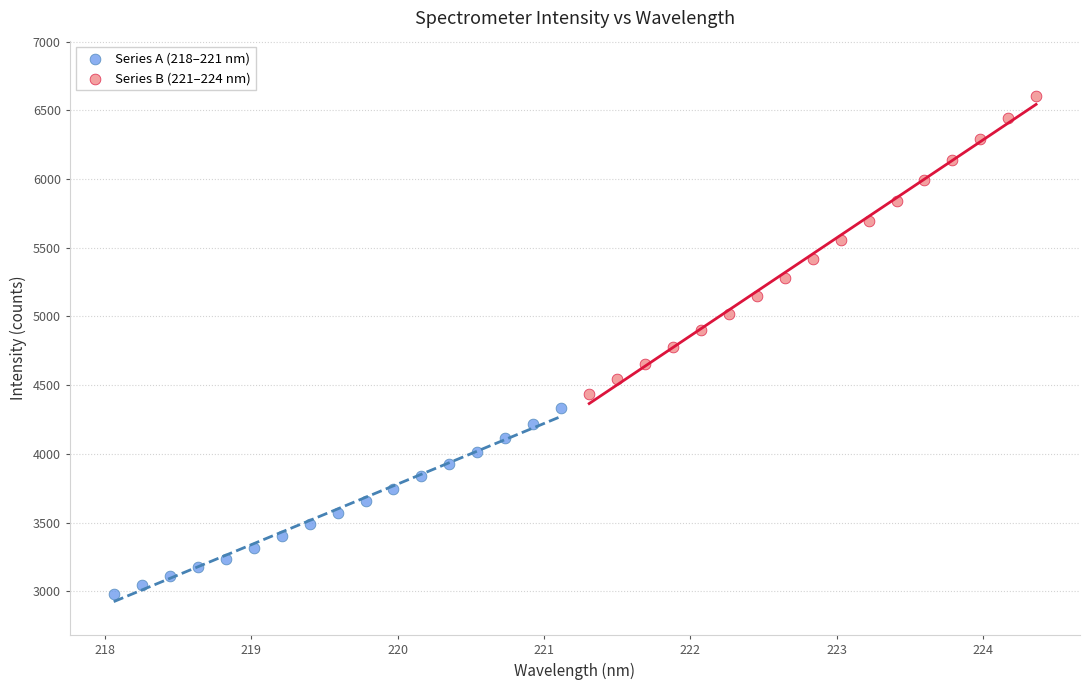

What are all the series names shown in the legend?

Series A (218–221 nm), Series B (221–224 nm)